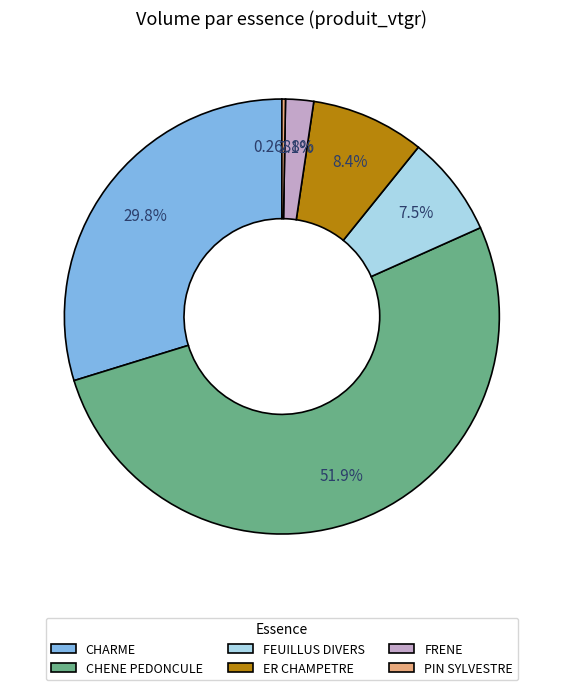

Which slice is the largest?

CHENE PEDONCULE